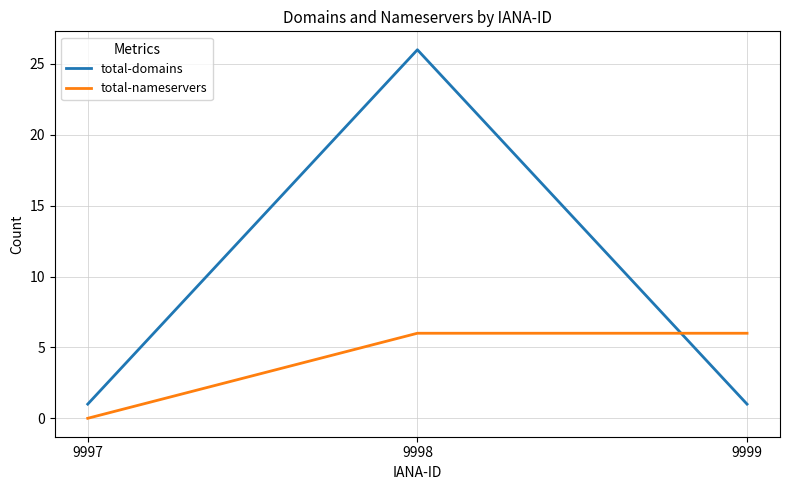

Which series has the largest total across all categories?

total-domains